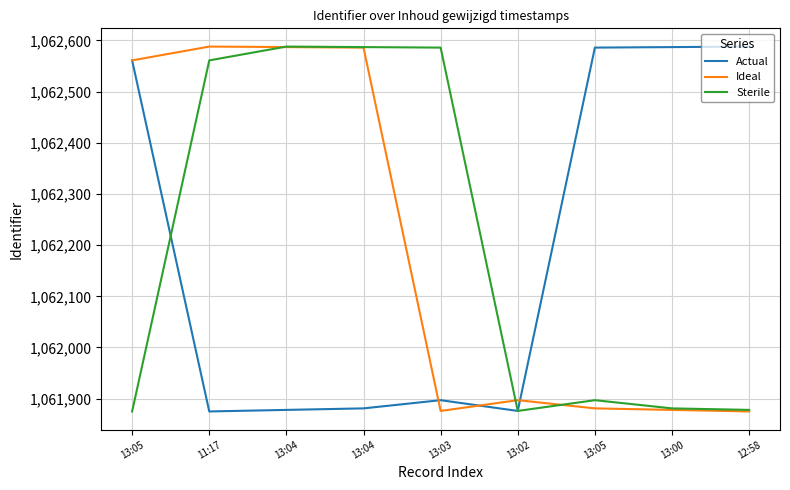

Which category has the lowest value in the Sterile series?

13:05